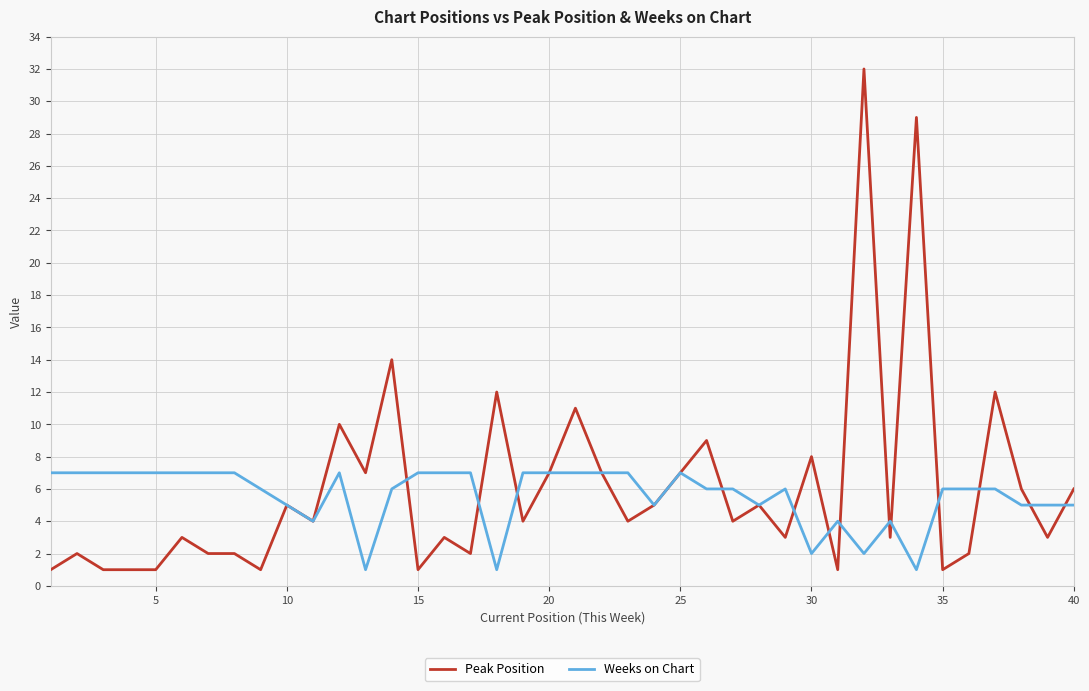

What is the maximum value for Weeks on Chart?

7